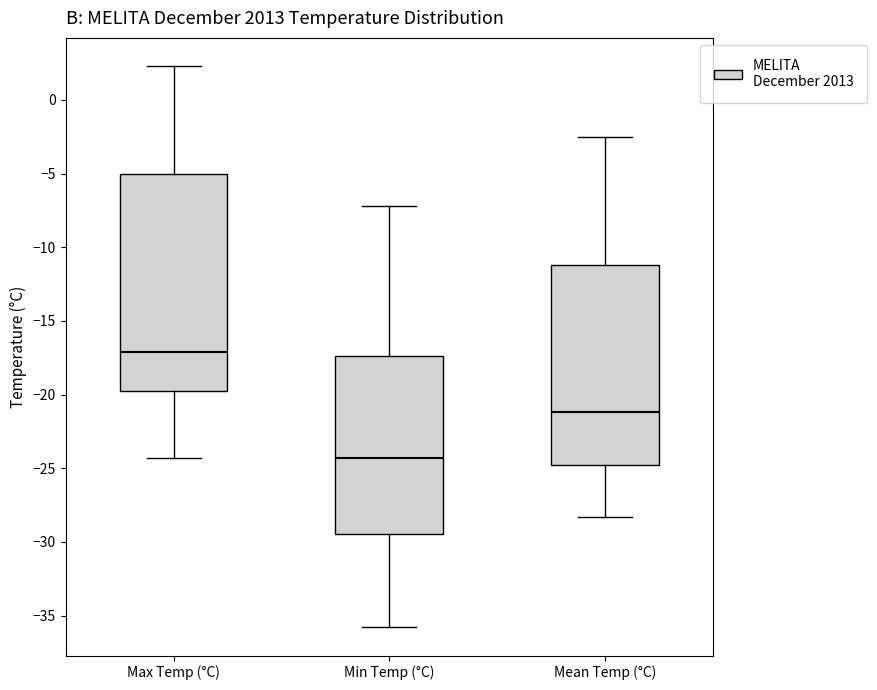

Which box is the tallest, from its lower edge to its upper edge?

Max Temp (°C)